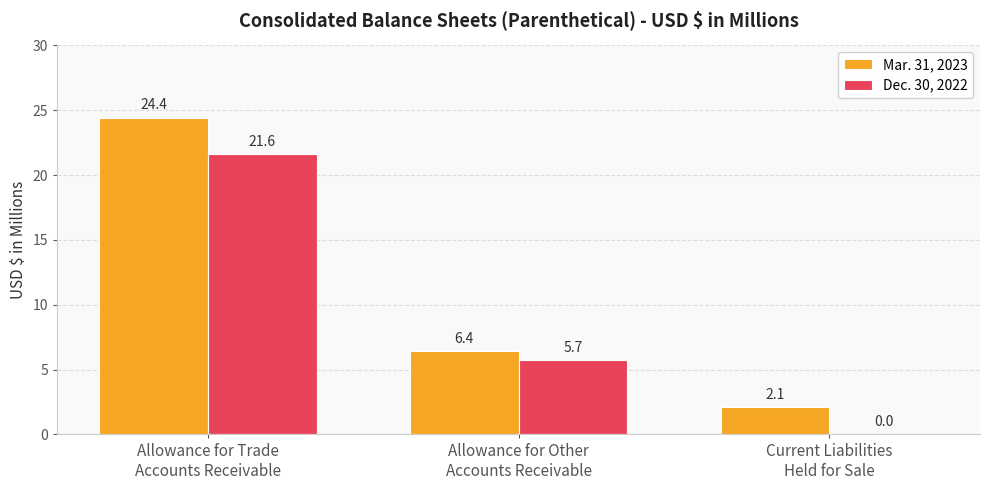

Reading left to right, list all the values displayed in this chart.

Mar. 31, 2023: 24.4	6.4	2.1
Dec. 30, 2022: 21.6	5.7	0.0